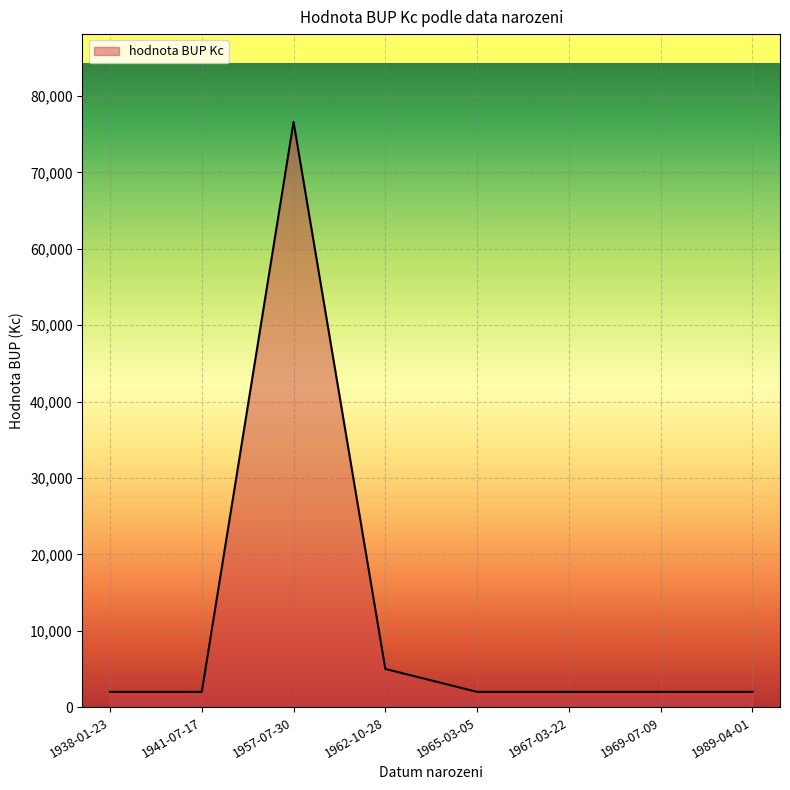

What is the approximate value at 1967-03-22?

2000